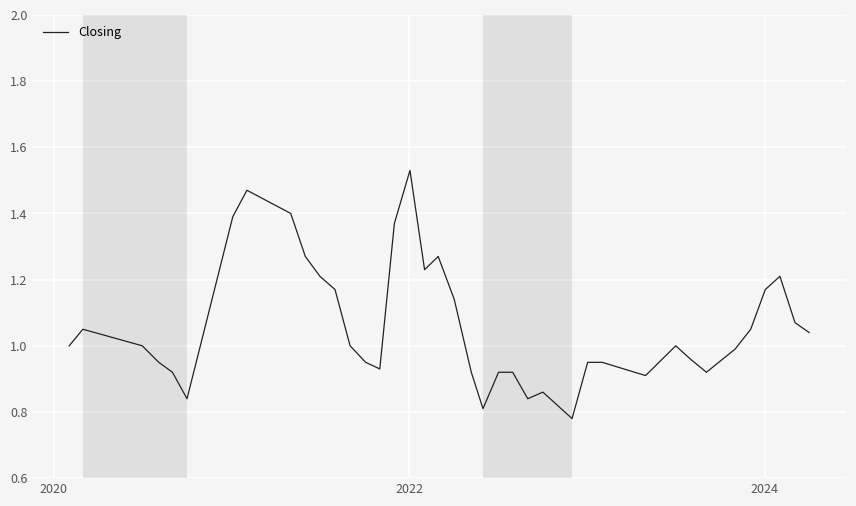

What is the sum of all values?

42.2